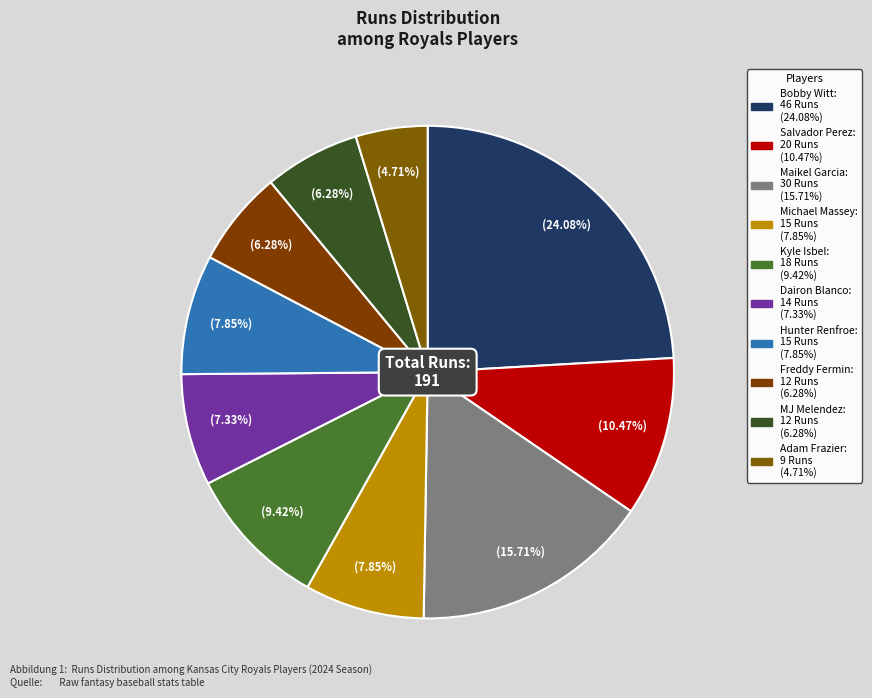

How many segments does this pie chart have?

10